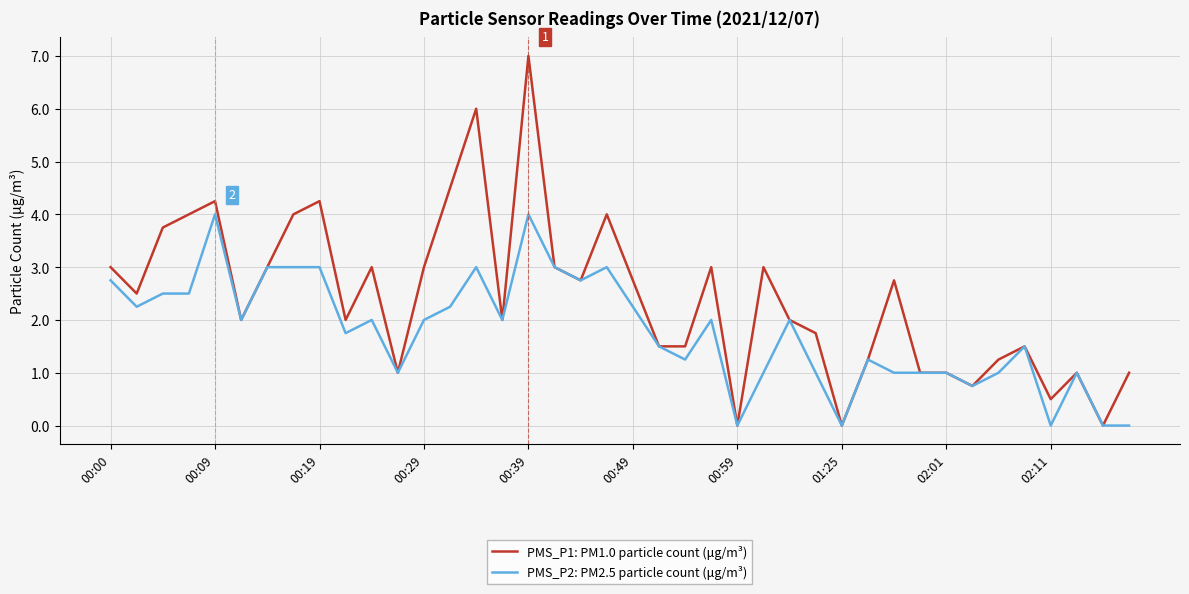

What is the maximum value for PMS_P1: PM1.0 particle count (μg/m³)?

7.0